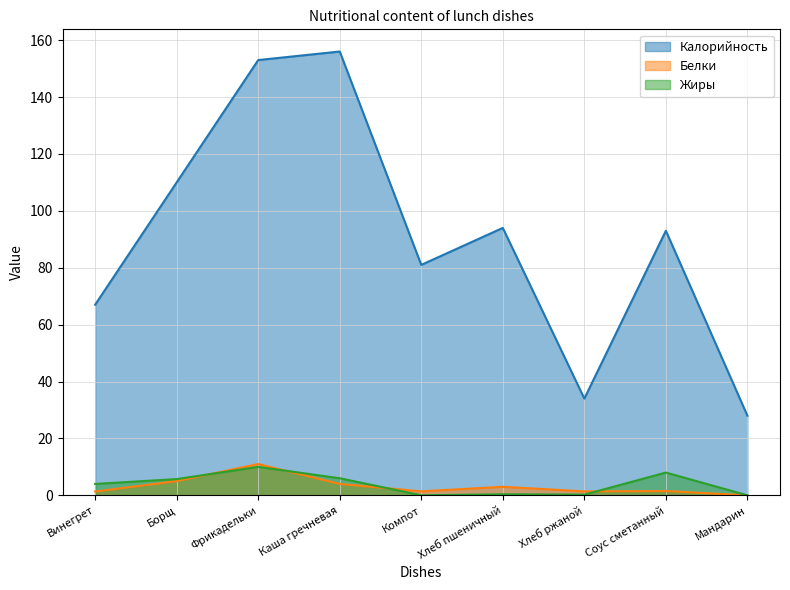

How many interior local peaks does the Жиры series have?

3